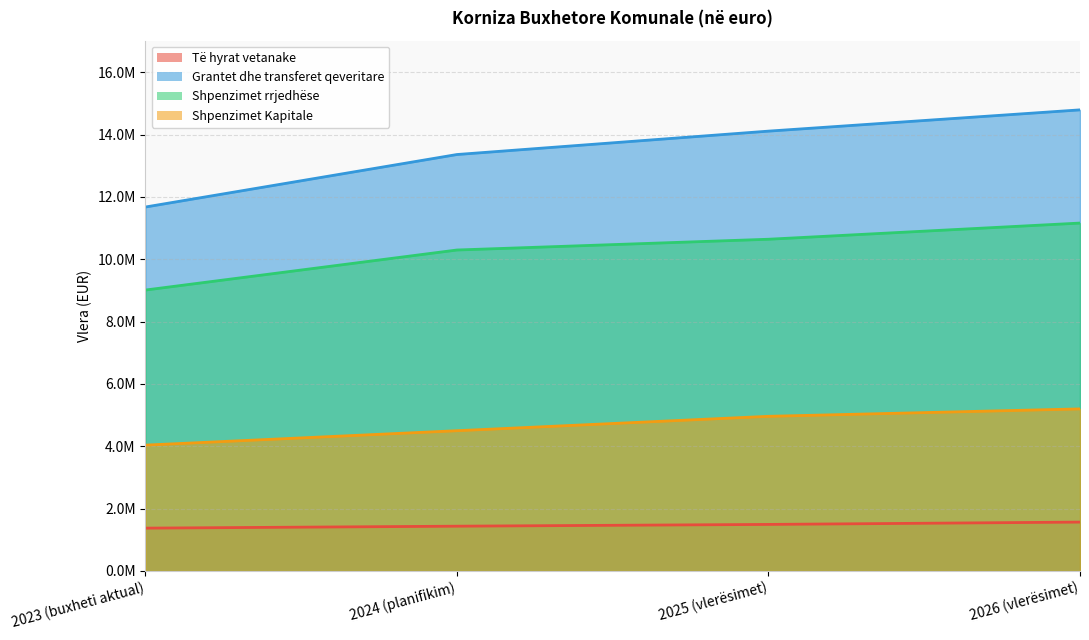

True or false: Shpenzimet Kapitale and Grantet dhe transferet qeveritare intersect in this chart.

False